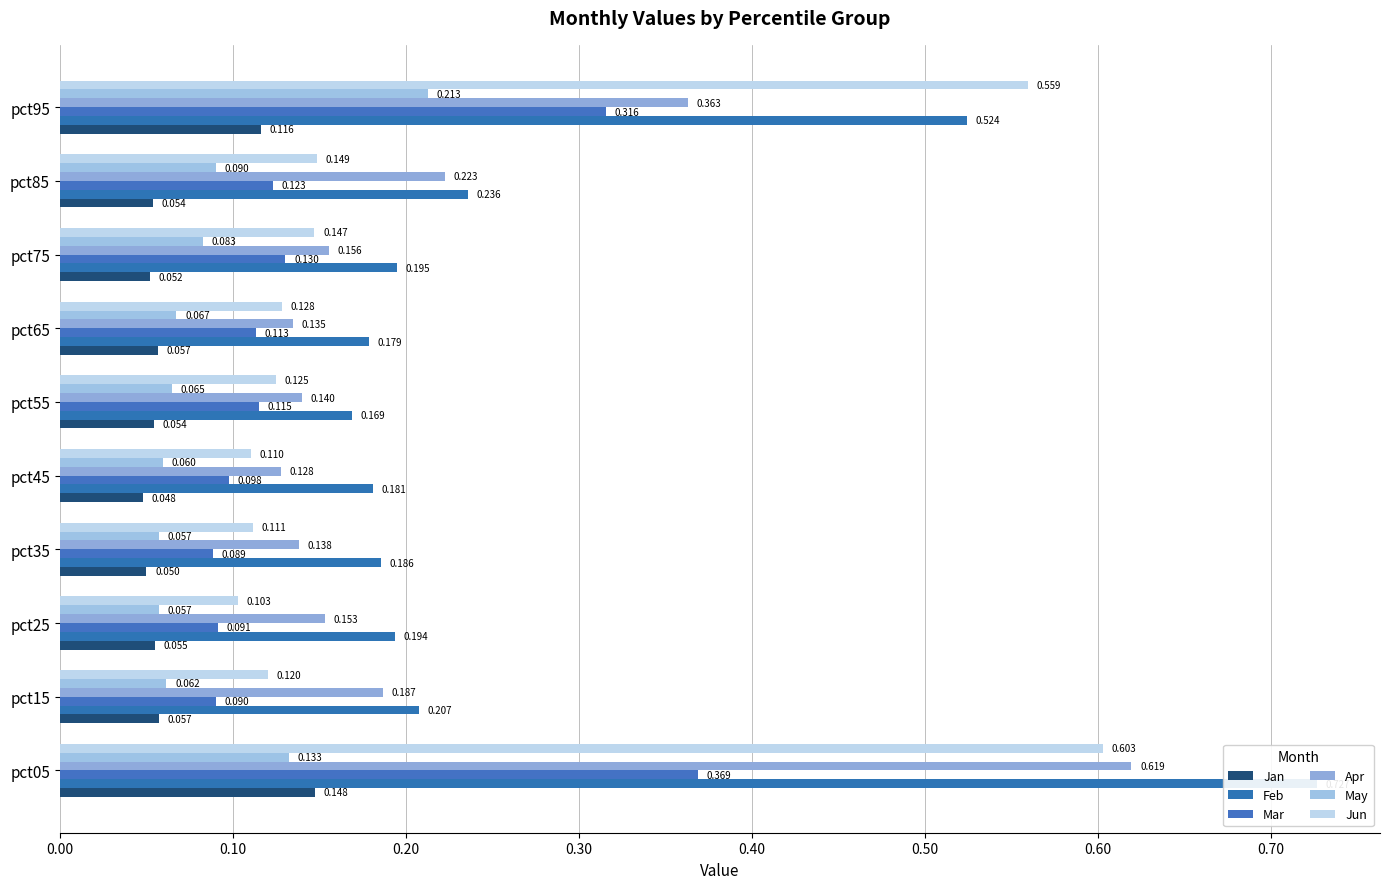

The value of Apr at pct55 is 0.1. True or false?

True